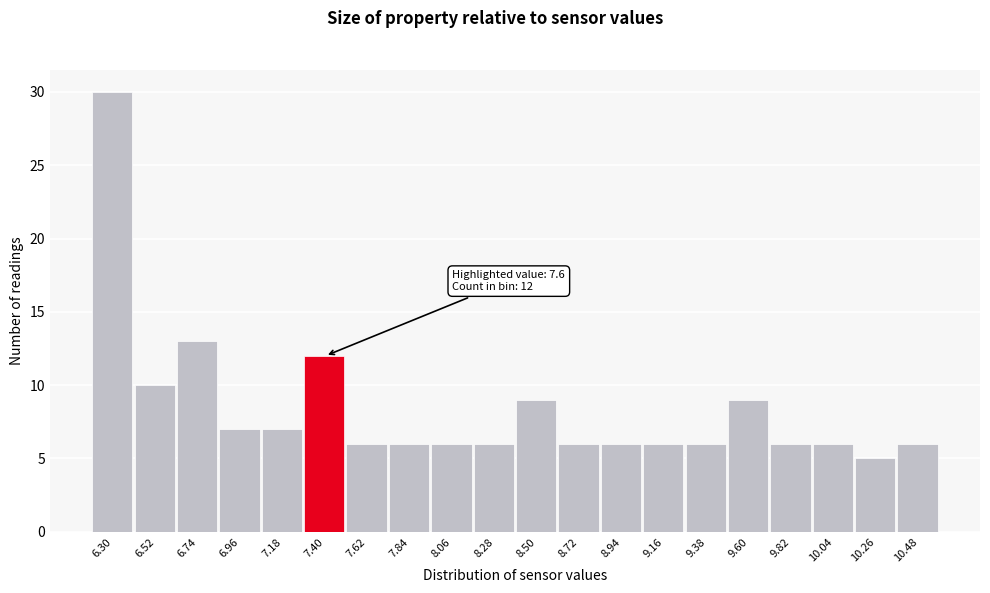

Reading left to right, extract all data points from this chart.

6.30=30	6.52=10	6.74=13	6.96=7	7.18=7	7.40=12	7.62=6	7.84=6	8.06=6	8.28=6	8.50=9	8.72=6	8.94=6	9.16=6	9.38=6	9.60=9	9.82=6	10.04=6	10.26=5	10.48=6